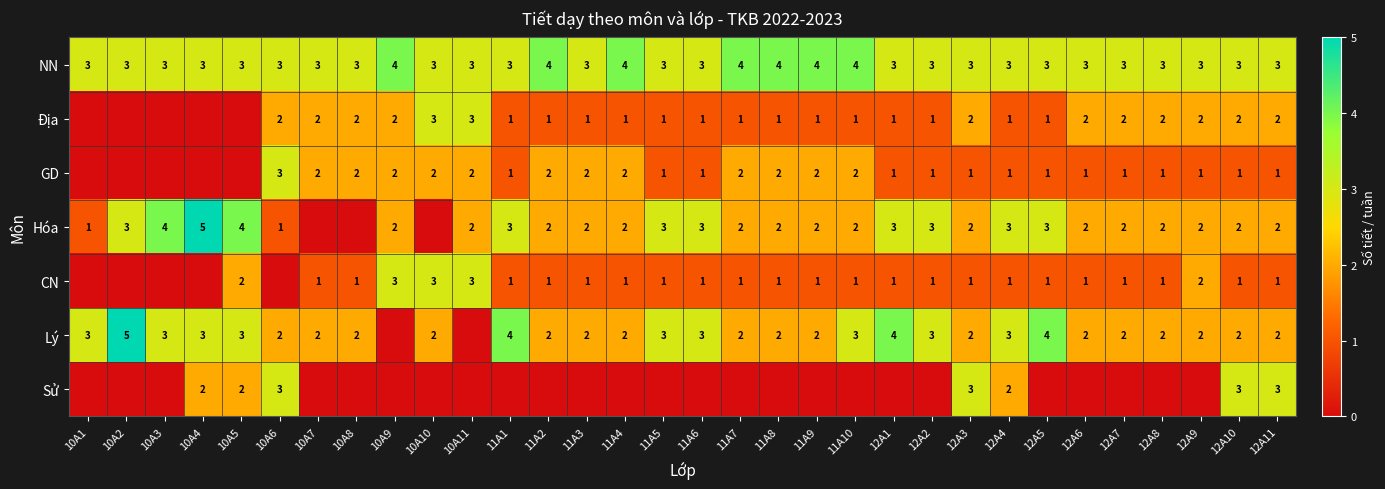

What is the sum of the Lý values at 12A3 and 10A3?

5